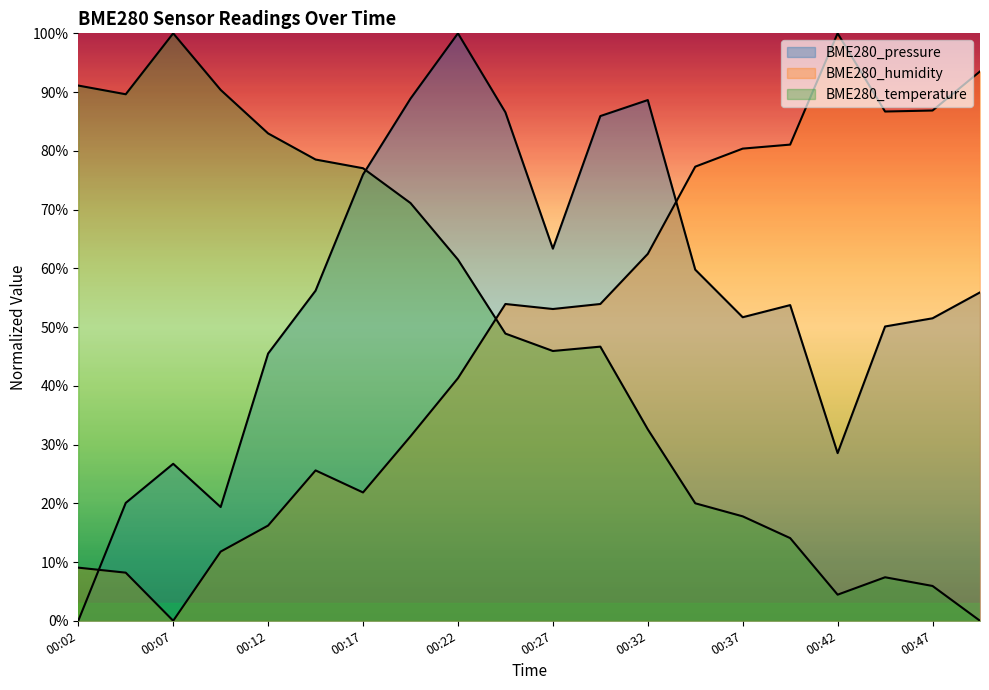

What is the difference between the highest and lowest values at 00:22?

58.7